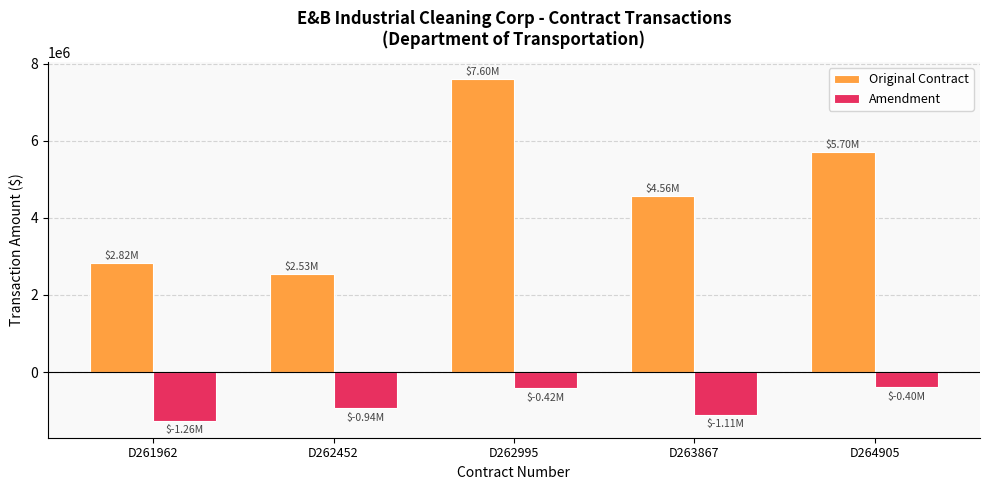

What is the spread (max minus min) of values at D264905?

6099334.7